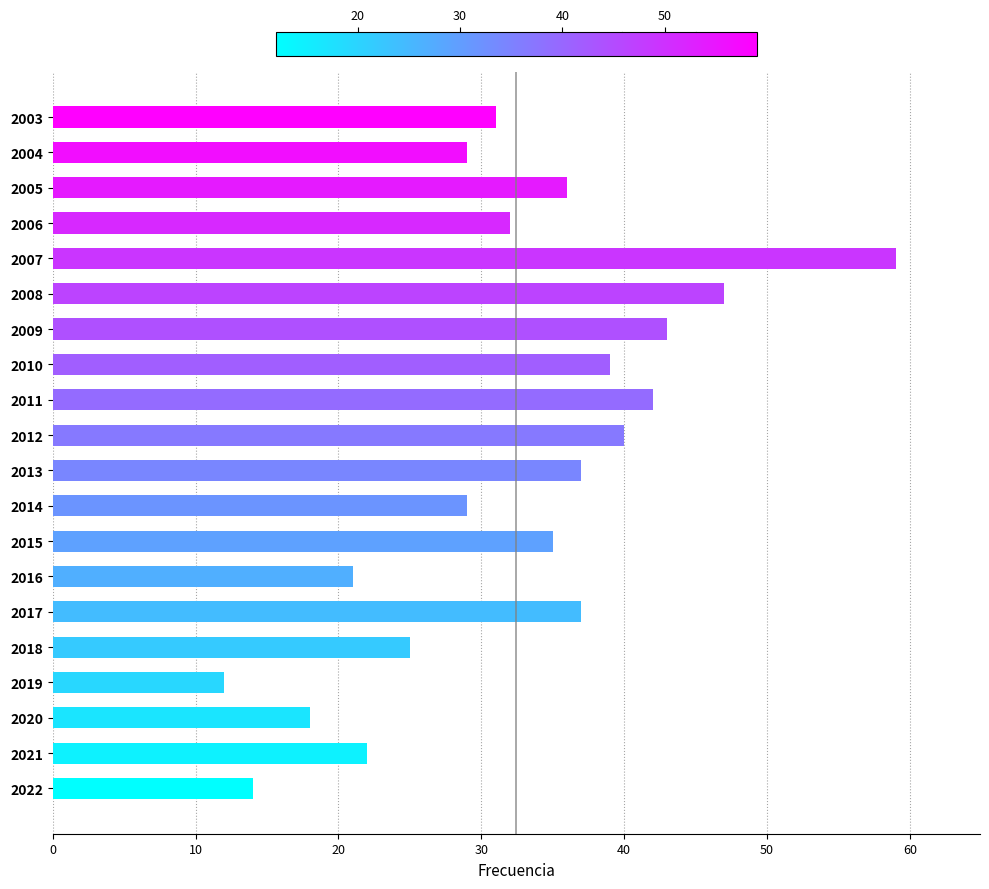

What is the sum of all values?

648